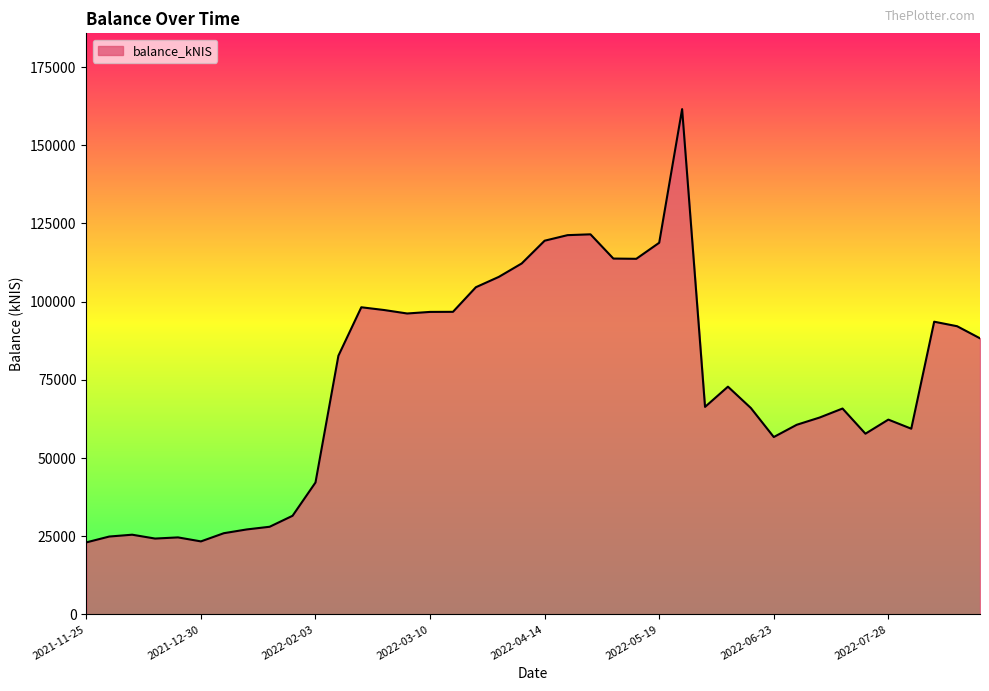

What is the greatest value displayed?

161565.8